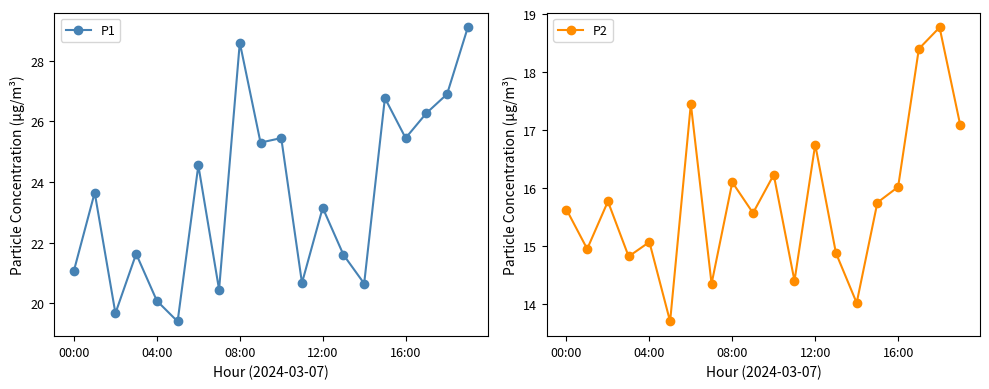

True or false: P2 and P1 cross at least once.

False